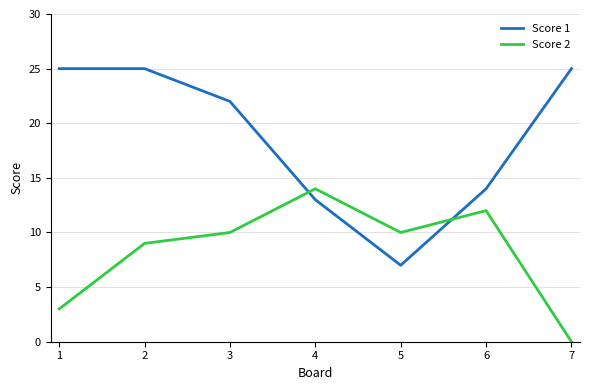

Where is Score 1 nearest to the value 16?

6